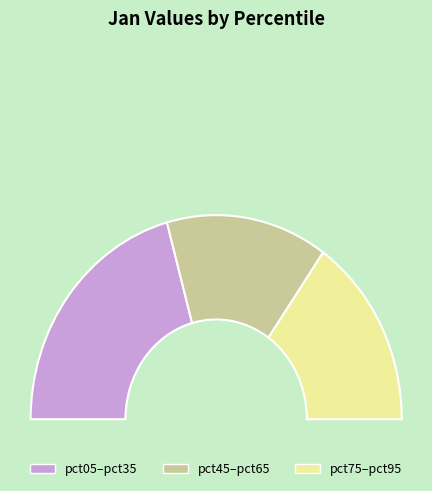

Combined, what portion of the pie is pct95 and pct75?

20.3%